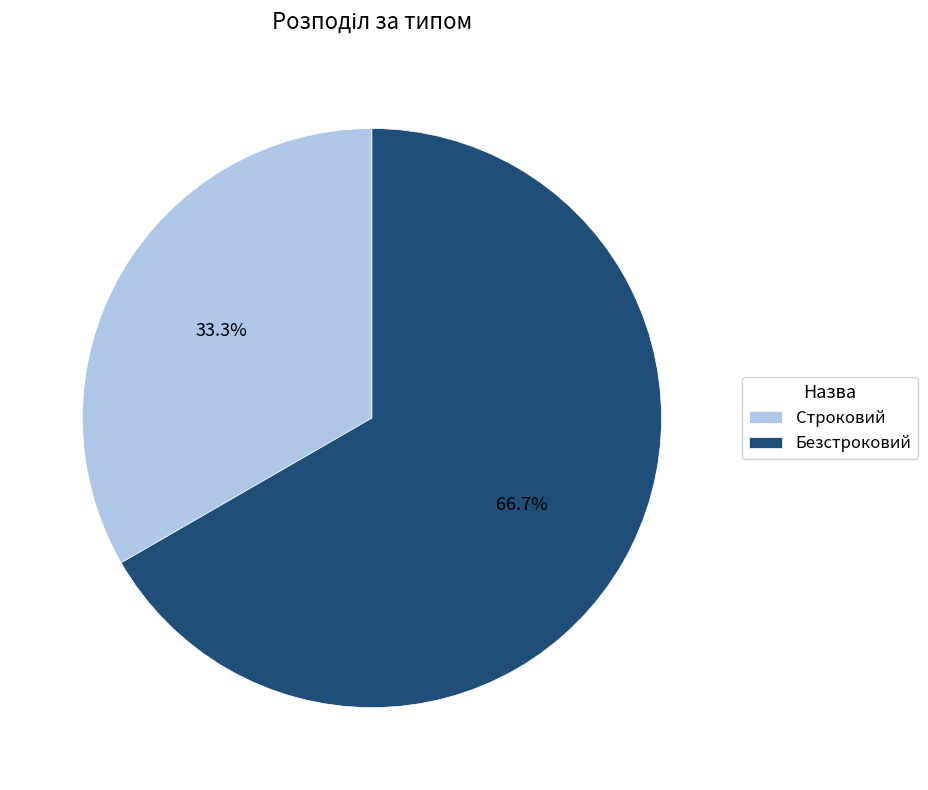

Combined, what portion of the pie is Строковий and Безстроковий?

100.0%